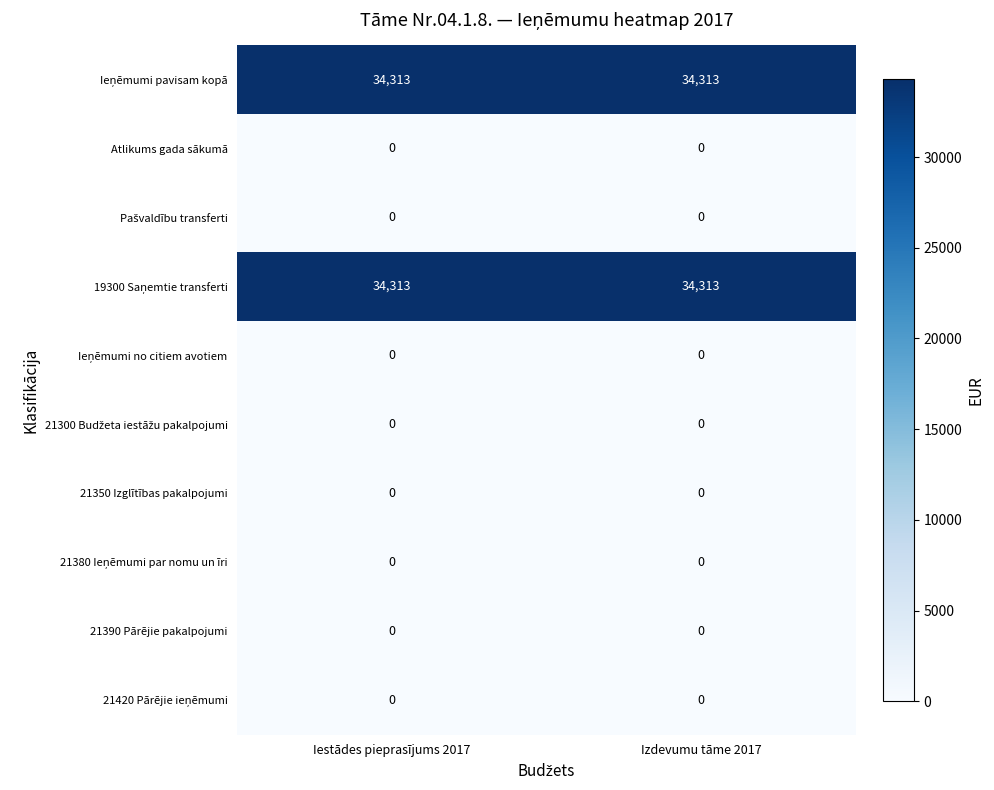

True or false: Atlikums gada sākumā has a value of 0 at Izdevumu tāme 2017.

True